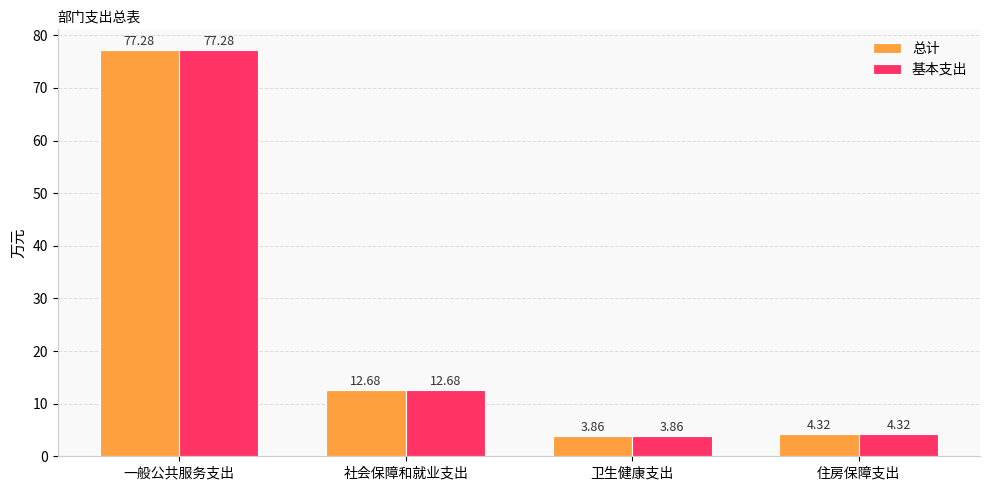

The 基本支出 series shows 4.3 at 住房保障支出. True or false?

True